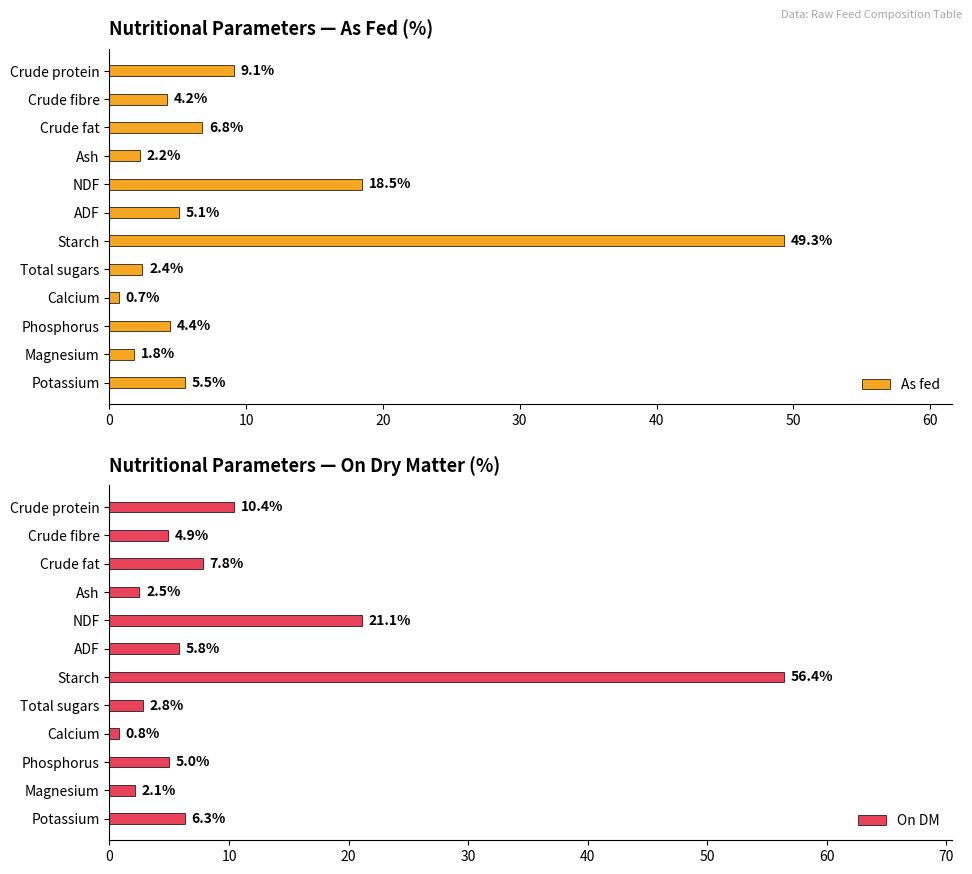

What is the sum of the On DM values at ADF and NDF?

26.9